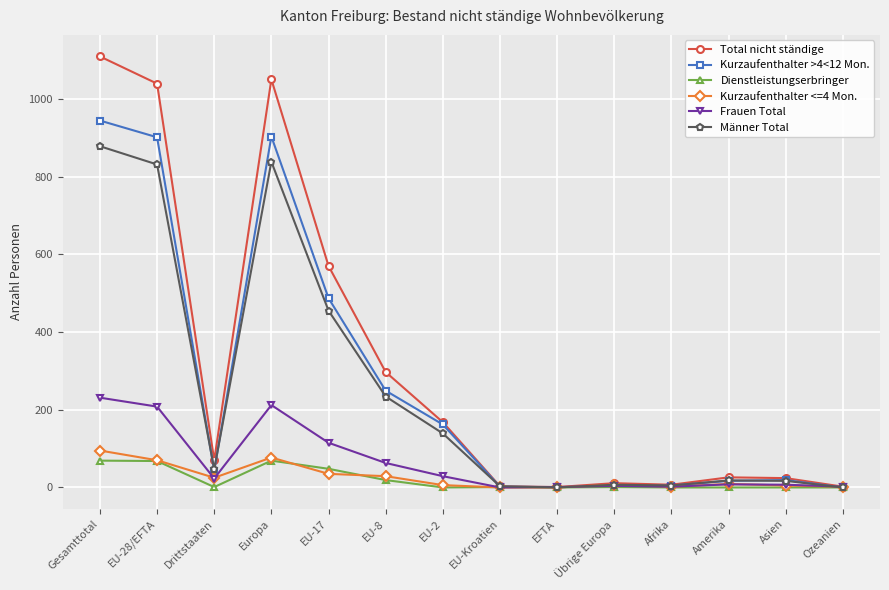

What is the greatest value displayed?

1109